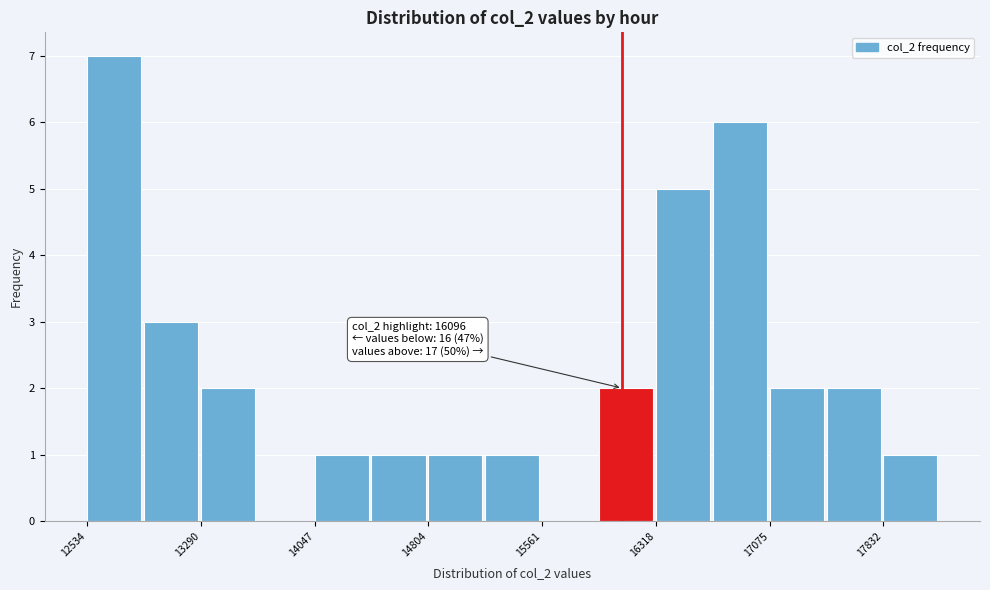

Around what value on the x-axis is the tallest bar? Give the approximate position of its centre, as read against the axis.

12700